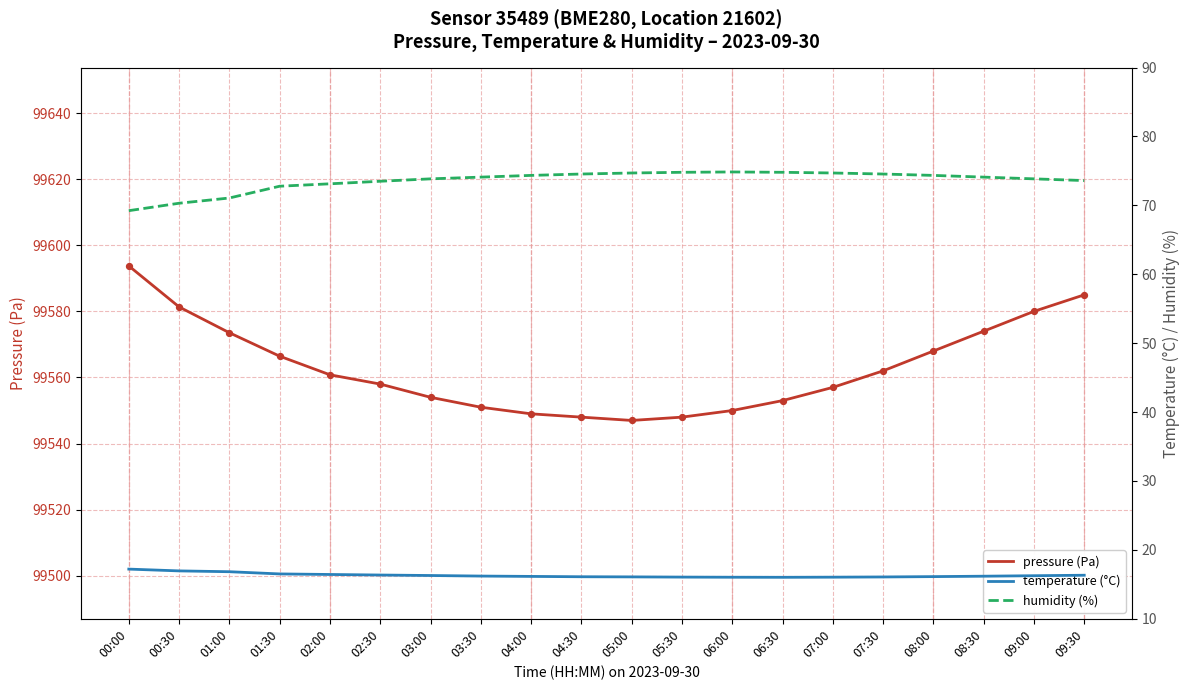

Which series contains the lowest Y value?

temperature (°C)